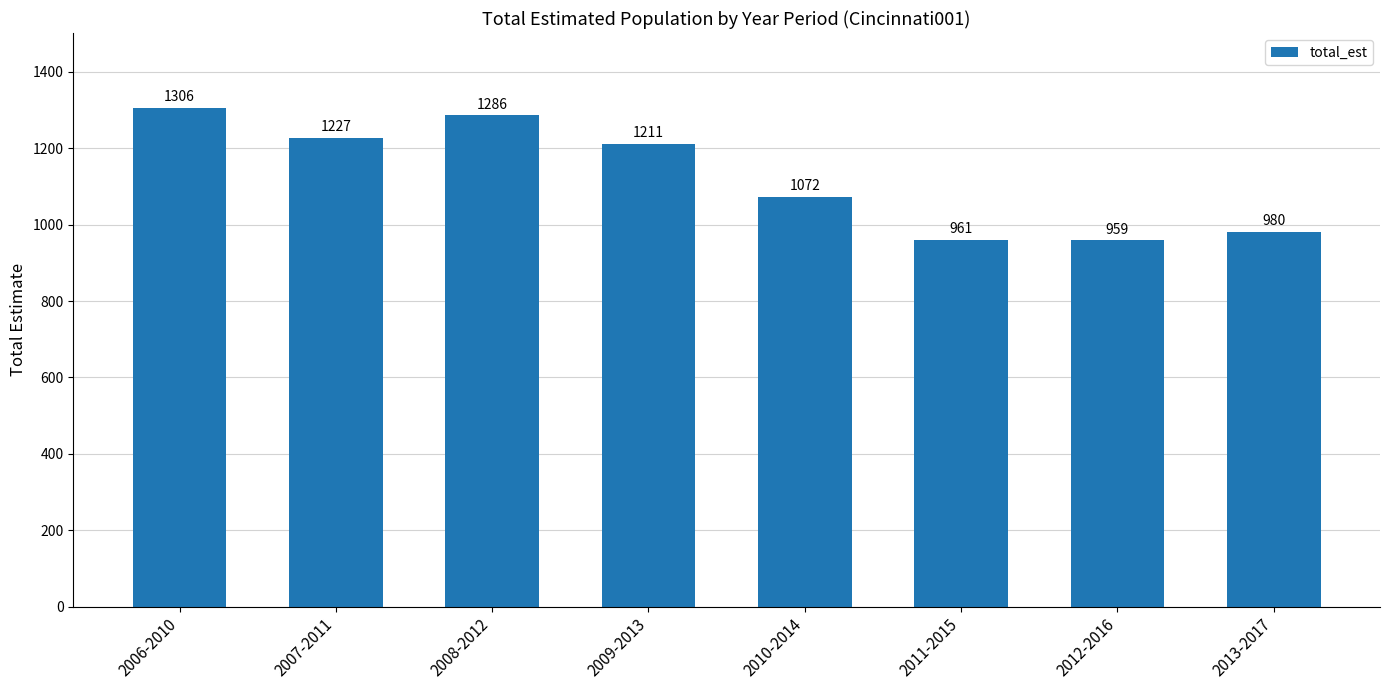

Rank the categories by value from highest to lowest.

2006-2010, 2008-2012, 2007-2011, 2009-2013, 2010-2014, 2013-2017, 2011-2015, 2012-2016